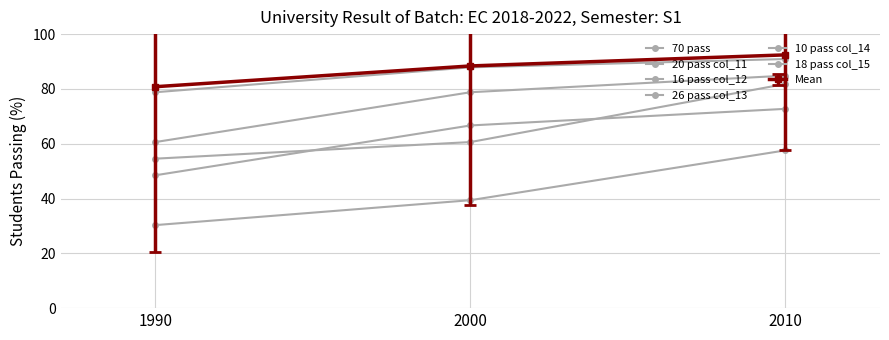

The 10 pass col_14 series shows 82.5 at 2010. True or false?

False